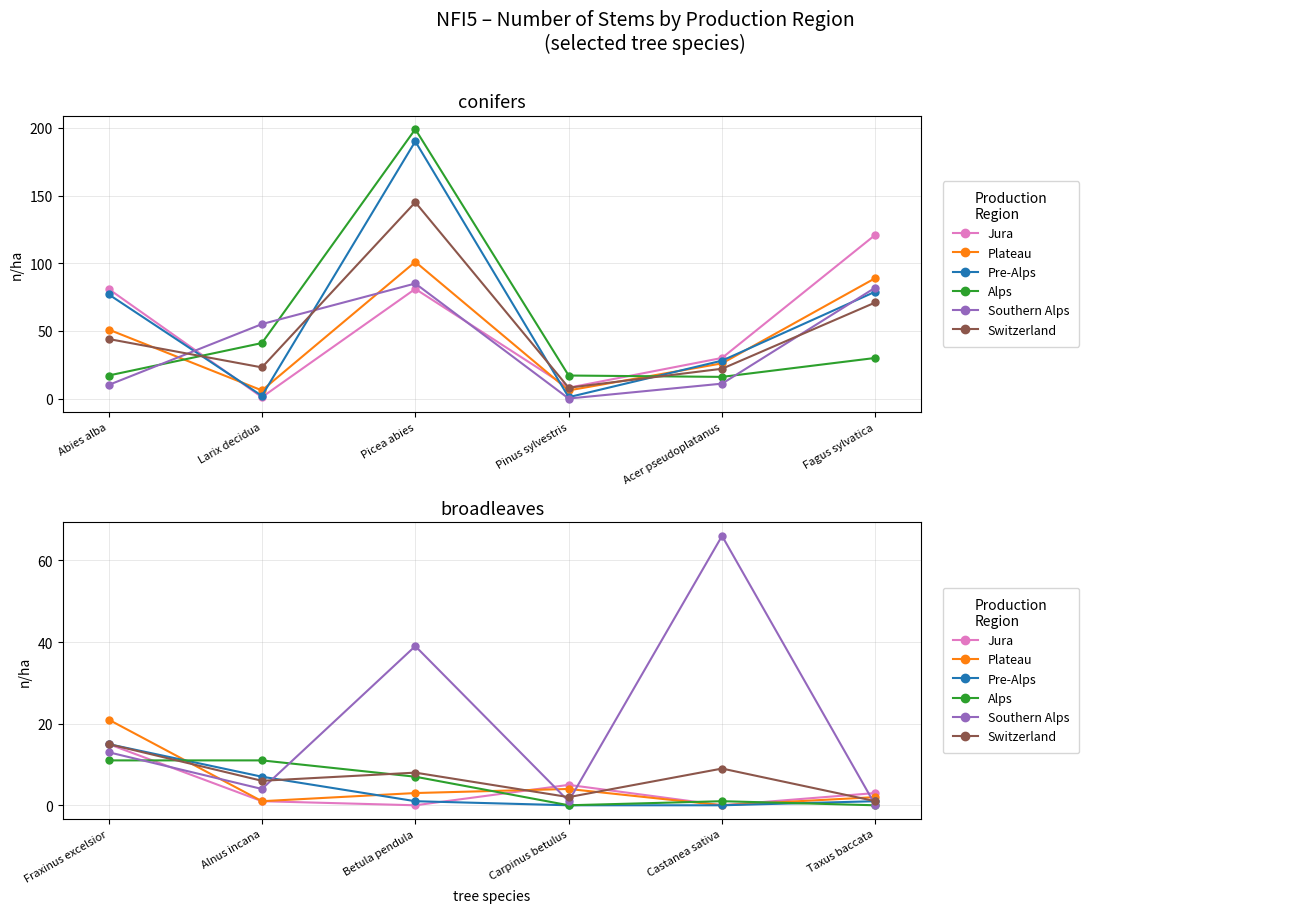

What is the difference between the maximum and second lowest values in the Switzerland series?

13